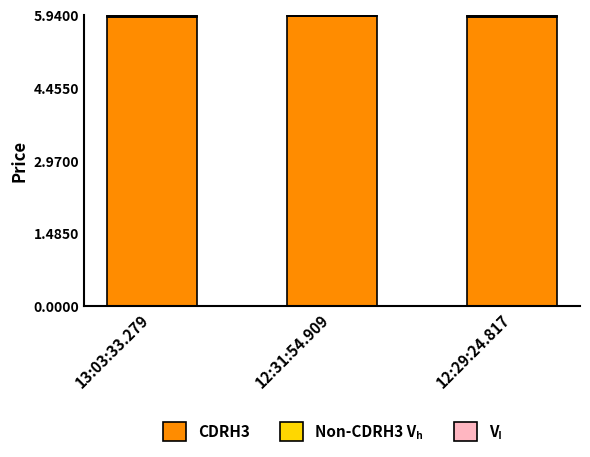

What is the sum of all CDRH3 values?

17.7